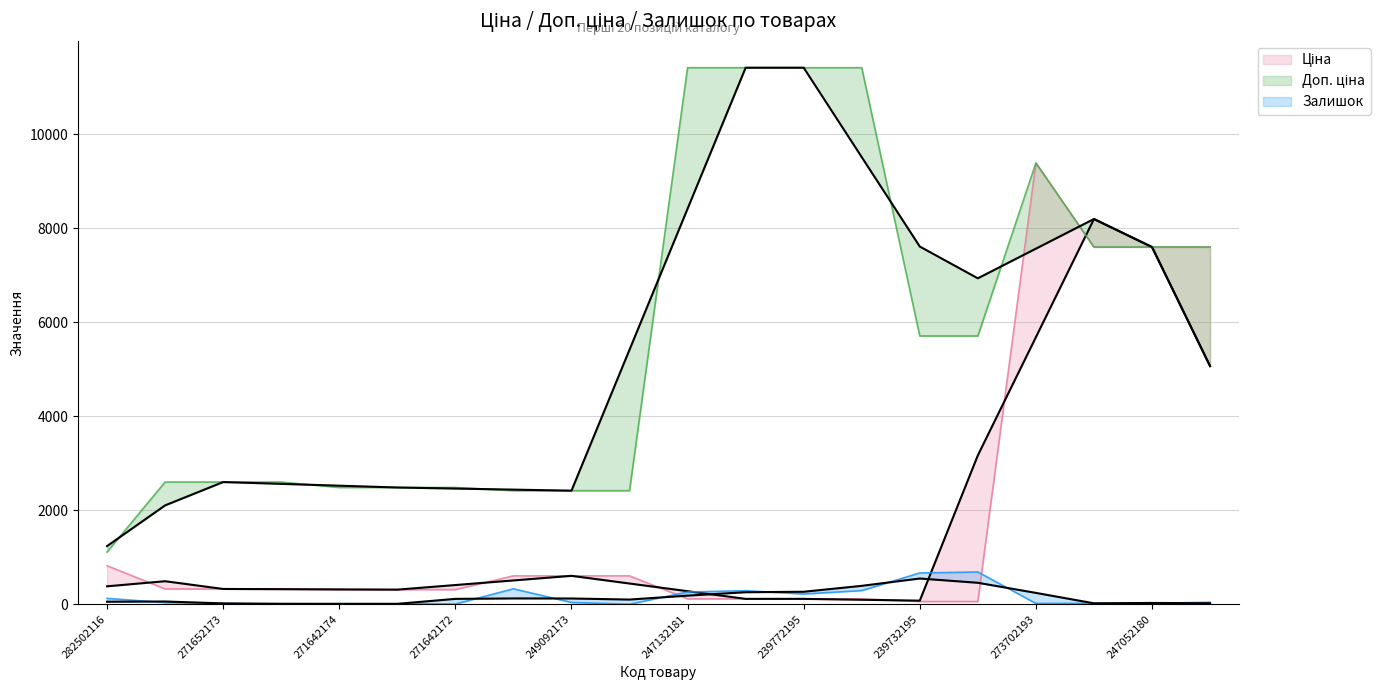

The Залишок series shows 199.0 at 282502116. True or false?

False